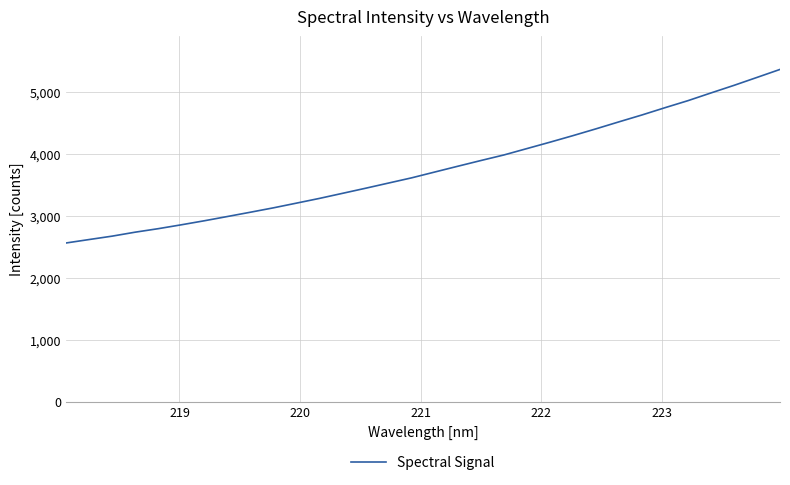

What is the minimum value shown in the chart?

2563.5